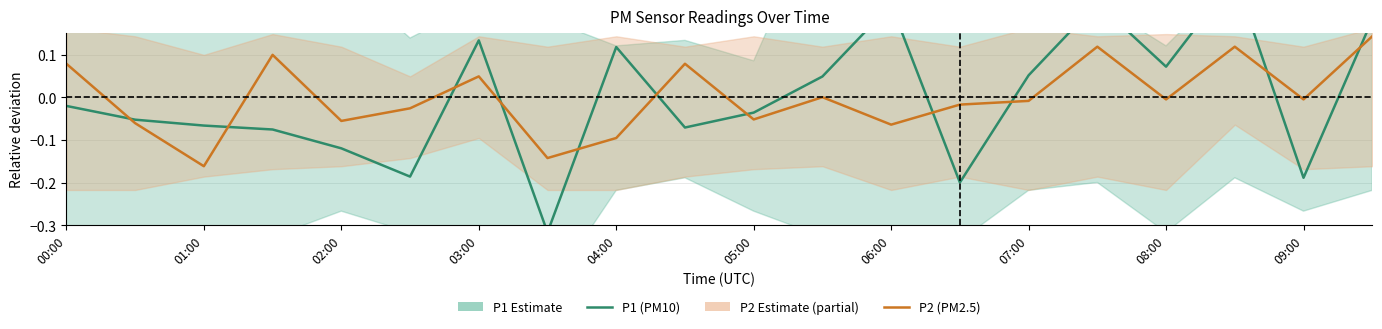

True or false: P1 (PM10) has more than 1 points higher than both neighbors.

True